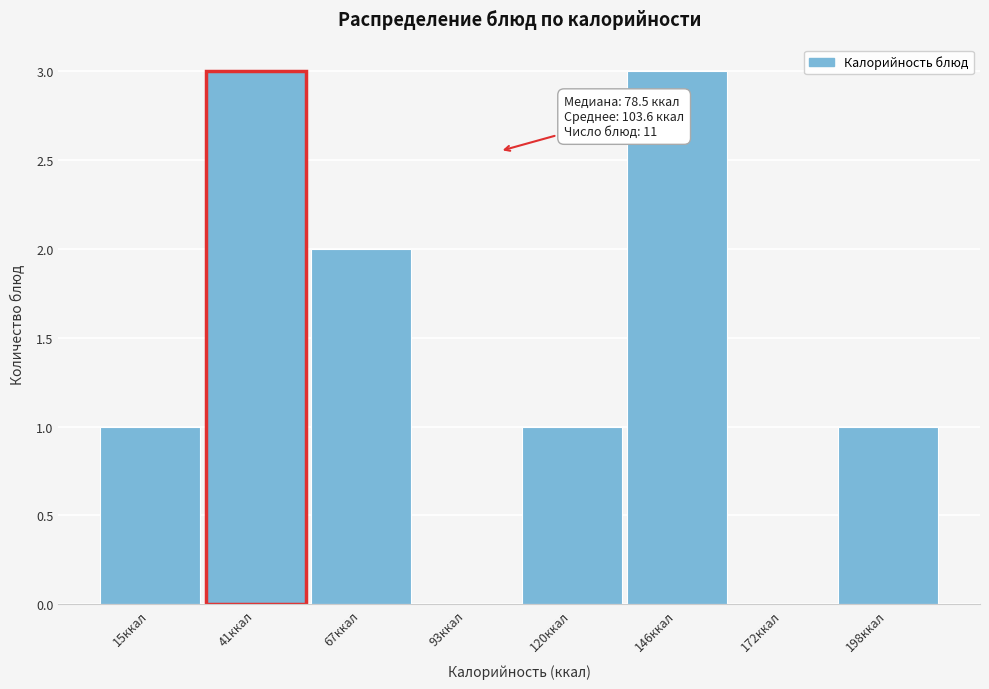

Reading left to right, what are all the values shown in this chart?

15ккал=1	41ккал=3	67ккал=2	93ккал=0	120ккал=1	146ккал=3	172ккал=0	198ккал=1